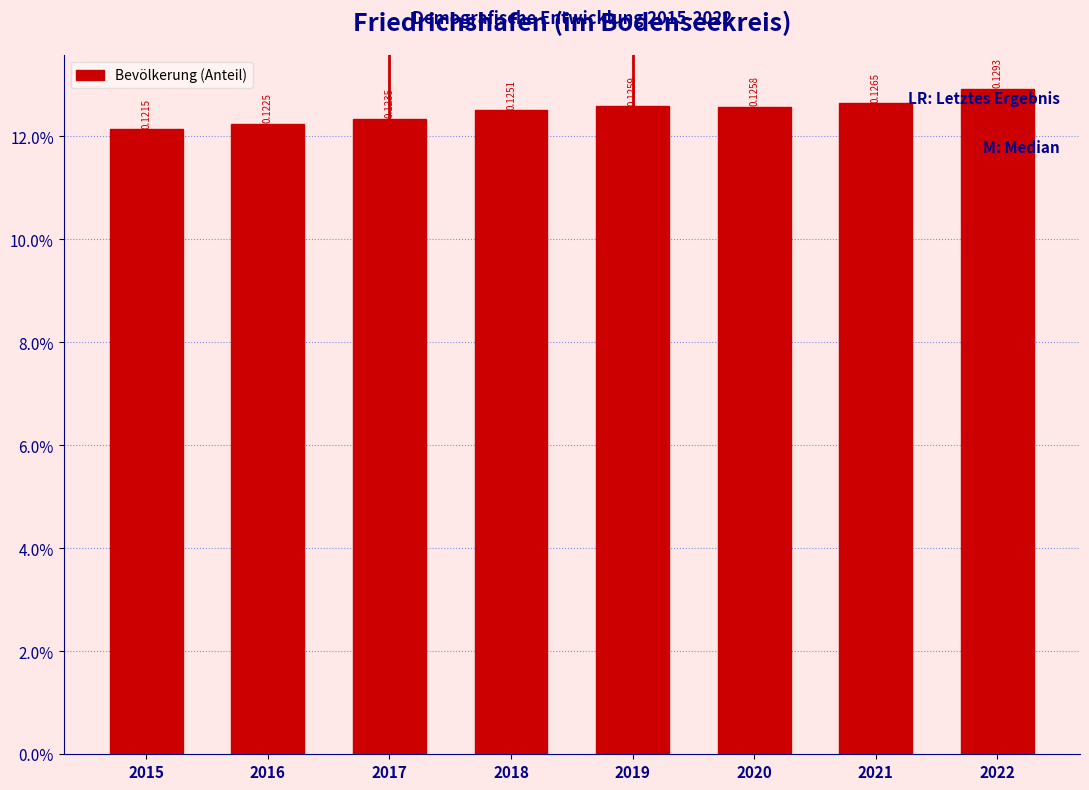

Are the bars horizontal?

No